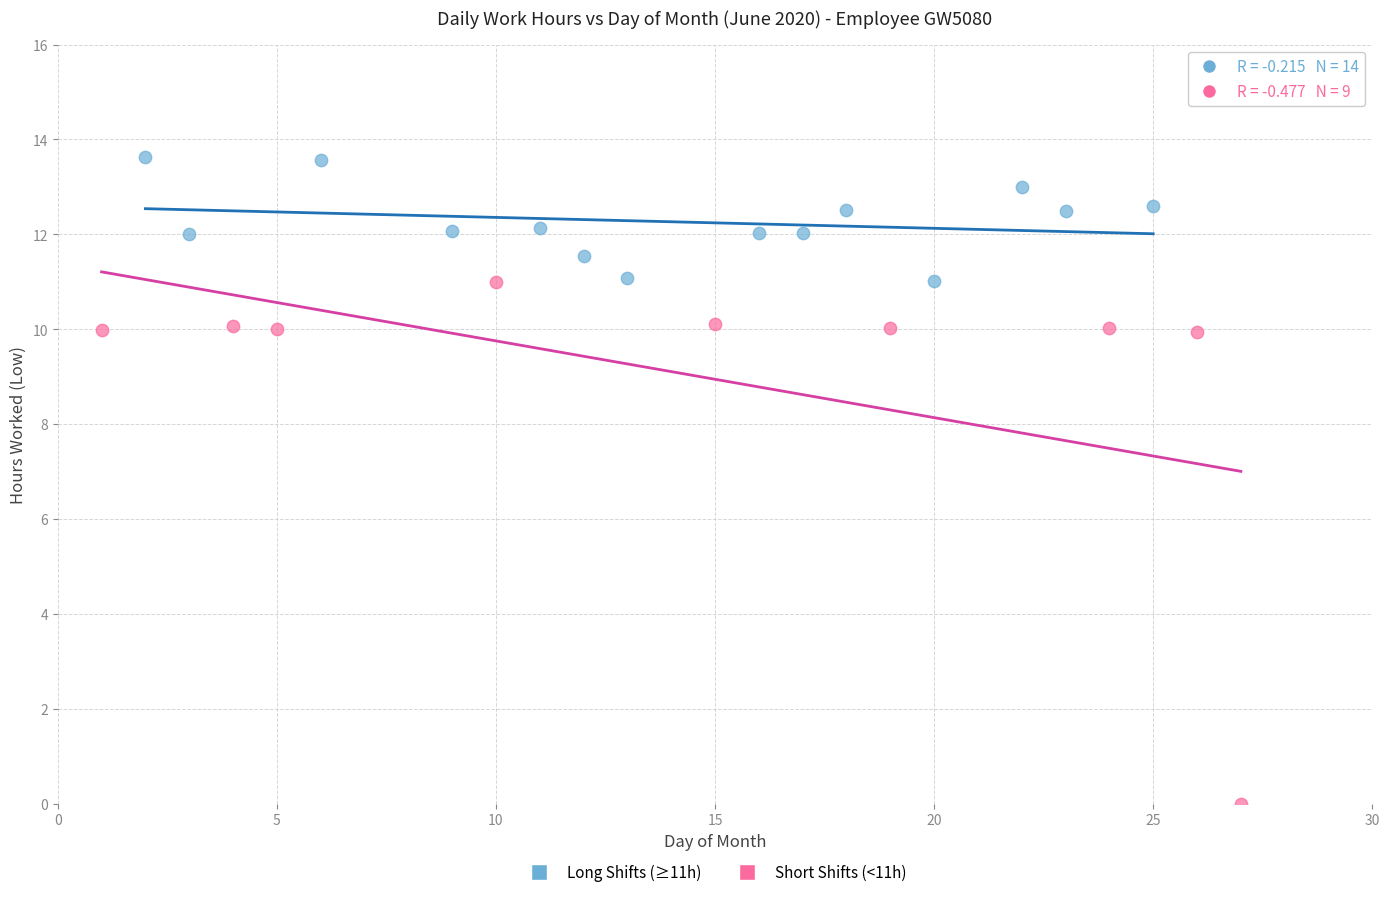

Which series has the largest Y range (max minus min)?

Short Shifts (<11h)